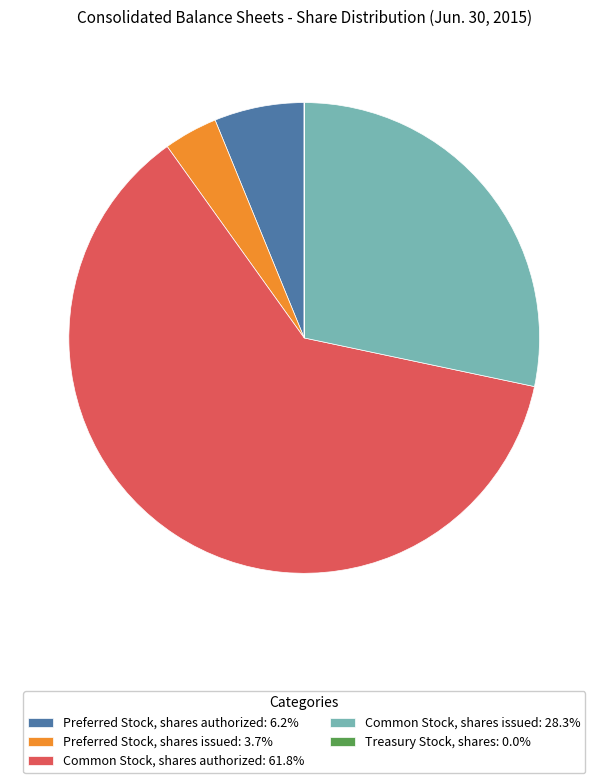

Do Preferred Stock, shares authorized: 6.2% and Common Stock, shares authorized: 61.8% together represent more than half of the pie?

Yes